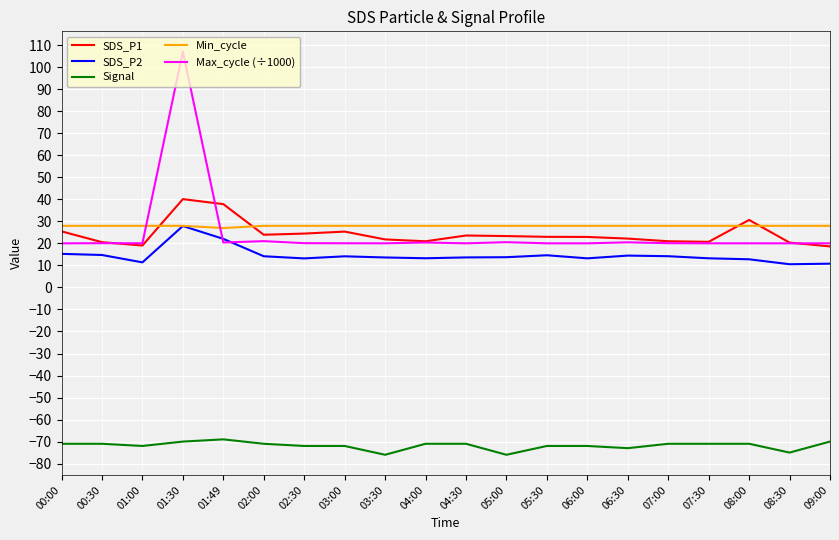

What is the difference between the highest and lowest values at 07:00?

99.0